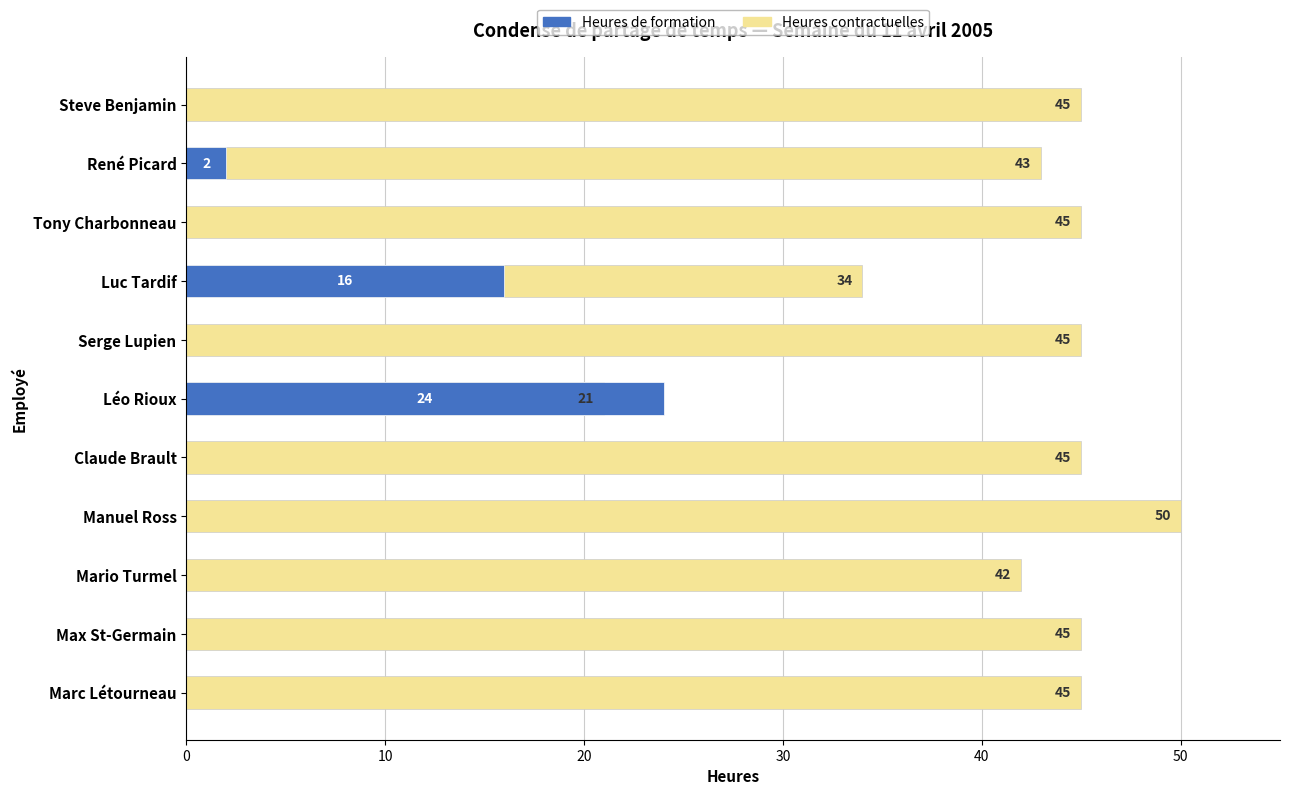

The Heures de formation series shows 2 at René Picard. True or false?

True